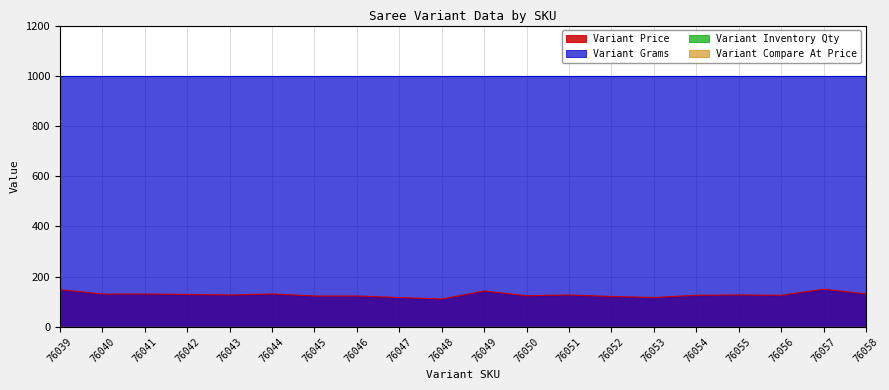

What is the value of the Variant Price point at the 1st from the left?

148